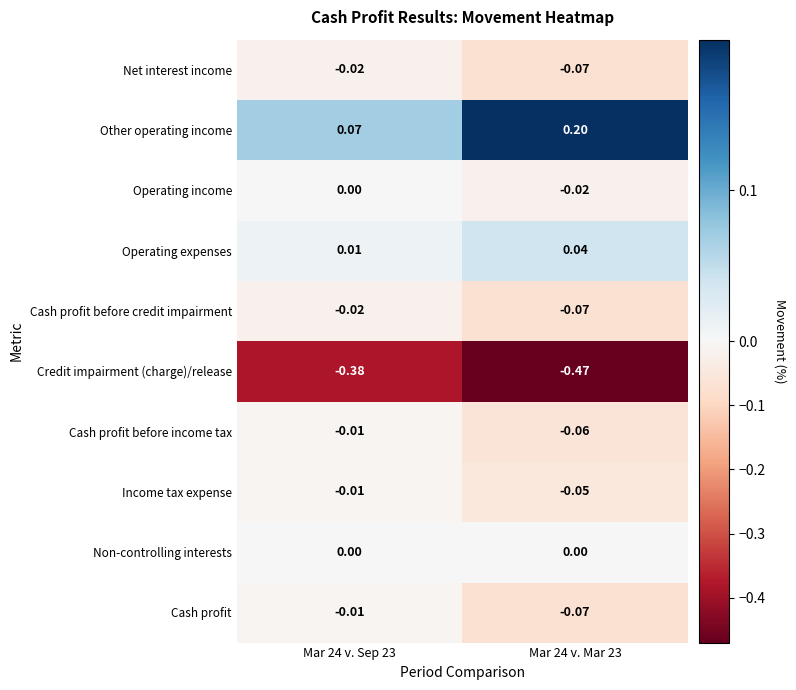

Between Mar 24 v. Sep 23 and Mar 24 v. Mar 23, which series saw the biggest shift?

Other operating income